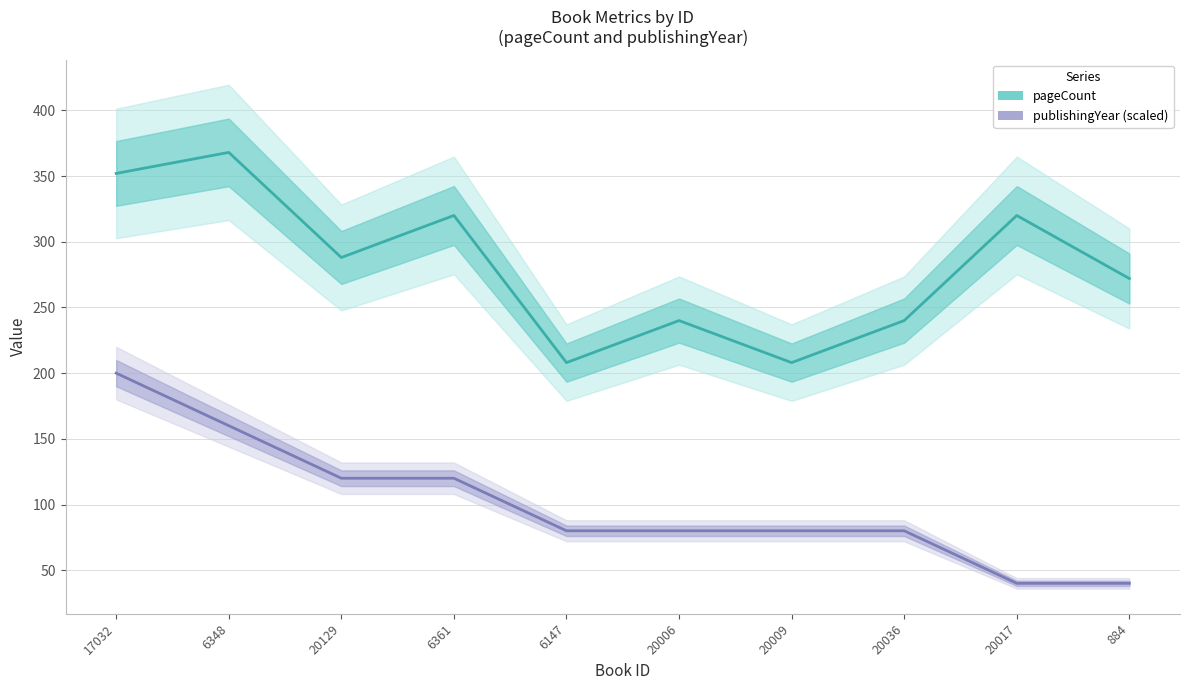

In pageCount, how many points are lower than both neighbors (excluding endpoints)?

3